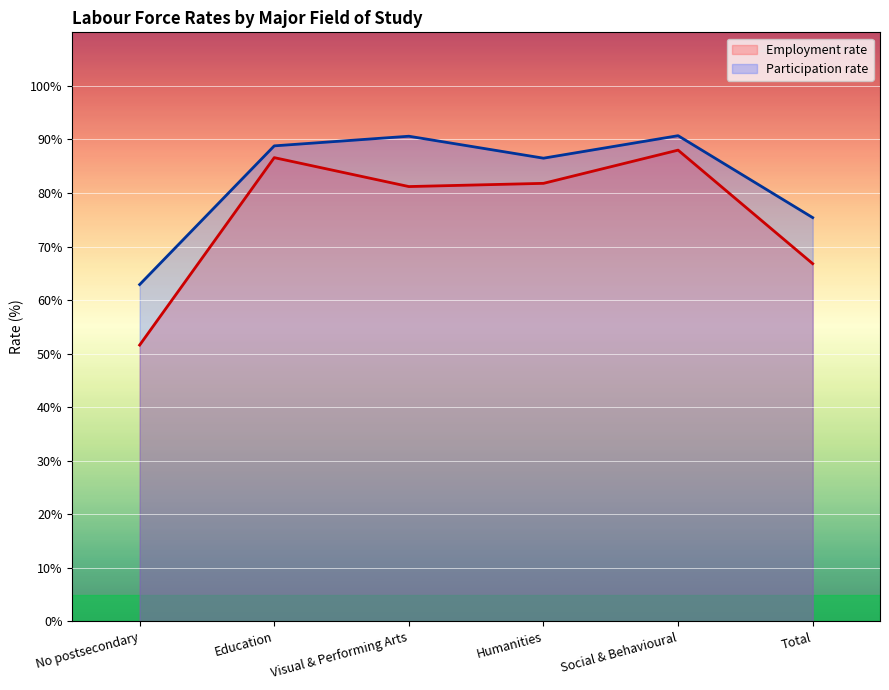

What are all the series names shown in the legend?

Employment rate, Participation rate